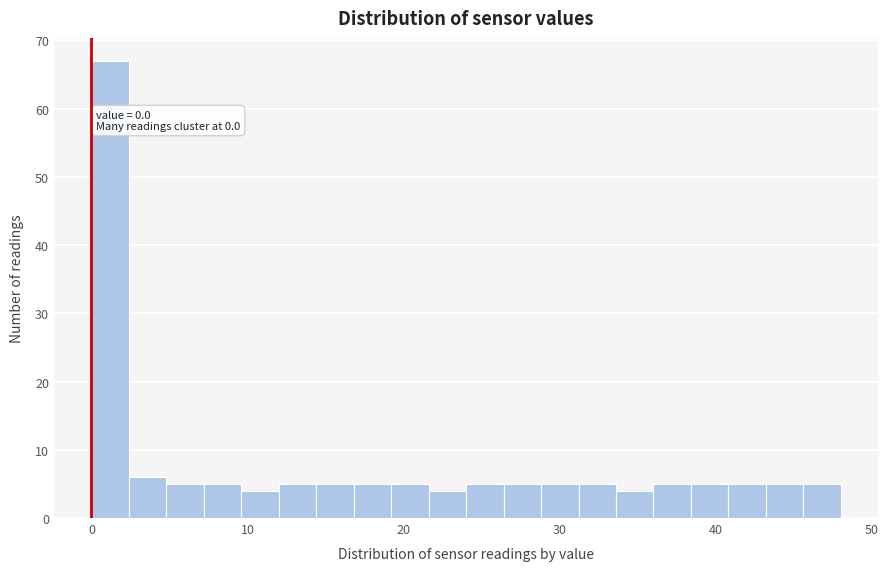

Around what value on the x-axis is the tallest bar? Give the approximate position of its centre, as read against the axis.

1